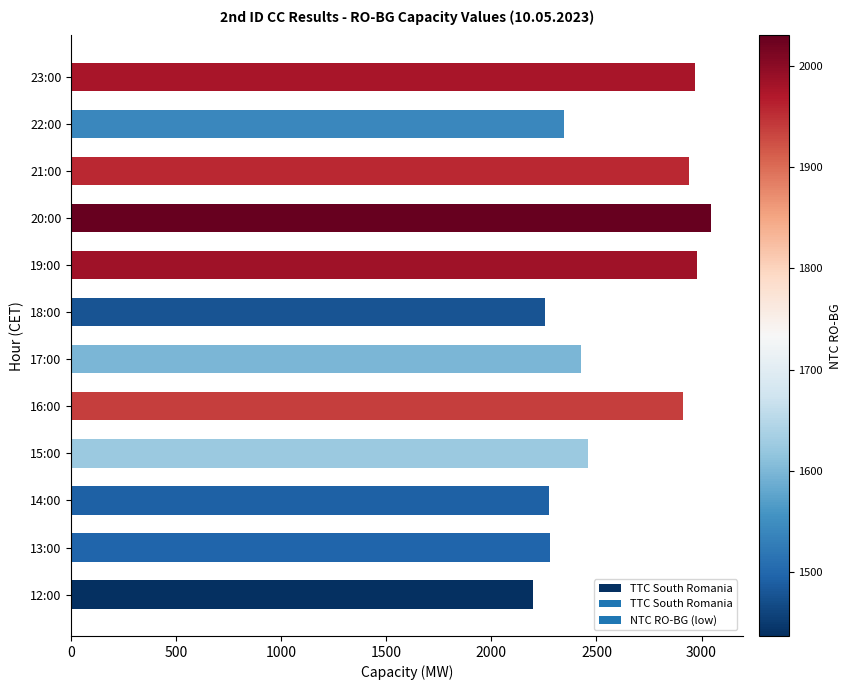

Which has a higher value, 13:00 or 23:00?

23:00